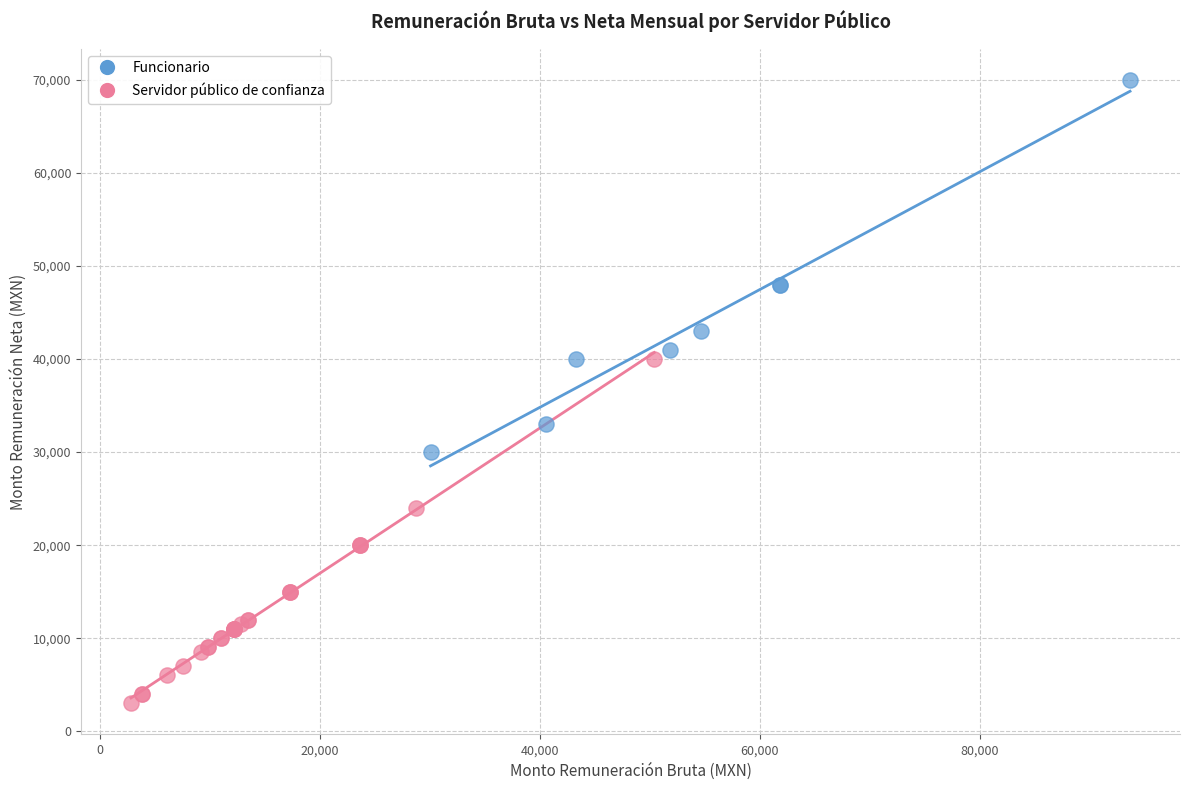

Which series reaches the maximum Y coordinate?

Funcionario